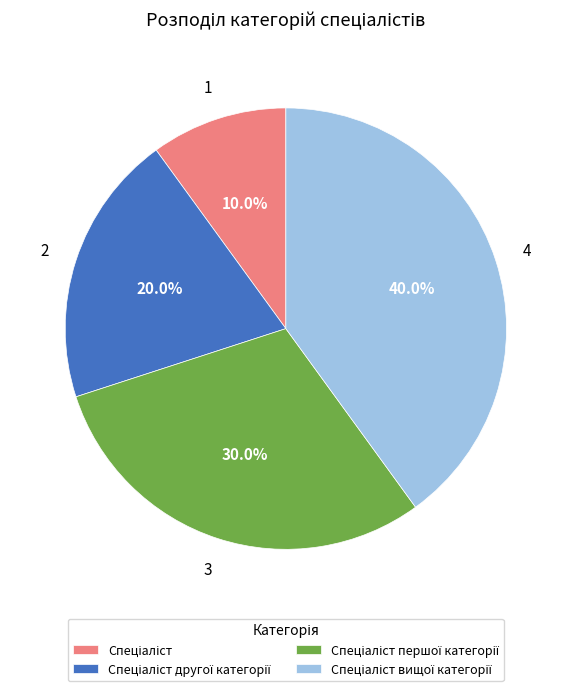

Is there a majority slice in this chart?

No